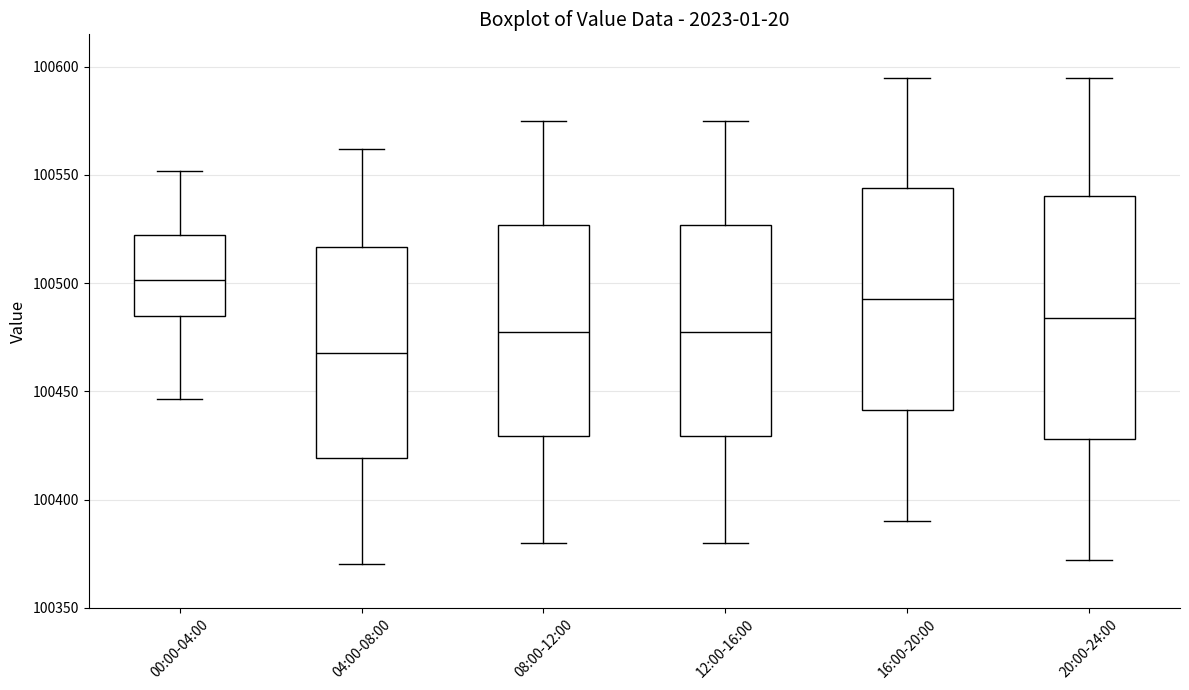

Reading left to right, read every box against the y-axis: the position of its median line, the range the box covers, and the ends of its whiskers. The values are not printed on the chart, so give them approximately, as read against the axis.

00:00-04:00: median 100500, box 100485 to 100520, whiskers 100445 to 100550
04:00-08:00: median 100470, box 100420 to 100515, whiskers 100370 to 100560
08:00-12:00: median 100480, box 100430 to 100525, whiskers 100380 to 100575
12:00-16:00: median 100480, box 100430 to 100525, whiskers 100380 to 100575
16:00-20:00: median 100495, box 100440 to 100545, whiskers 100390 to 100595
20:00-24:00: median 100485, box 100430 to 100540, whiskers 100370 to 100595